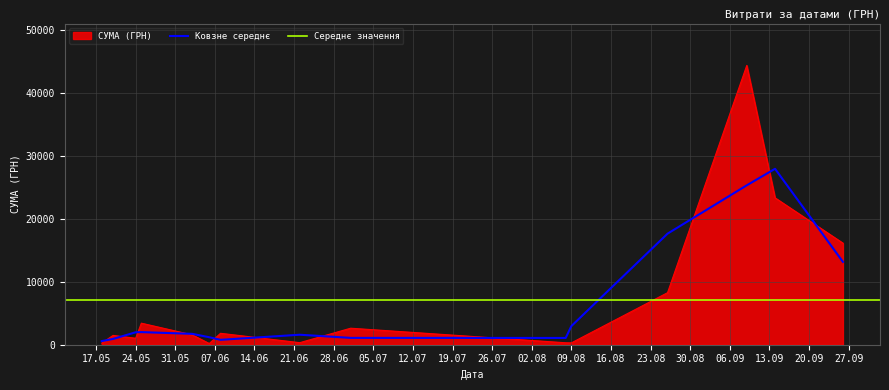

How many points are lower than both their immediate neighbors (excluding endpoints)?

13